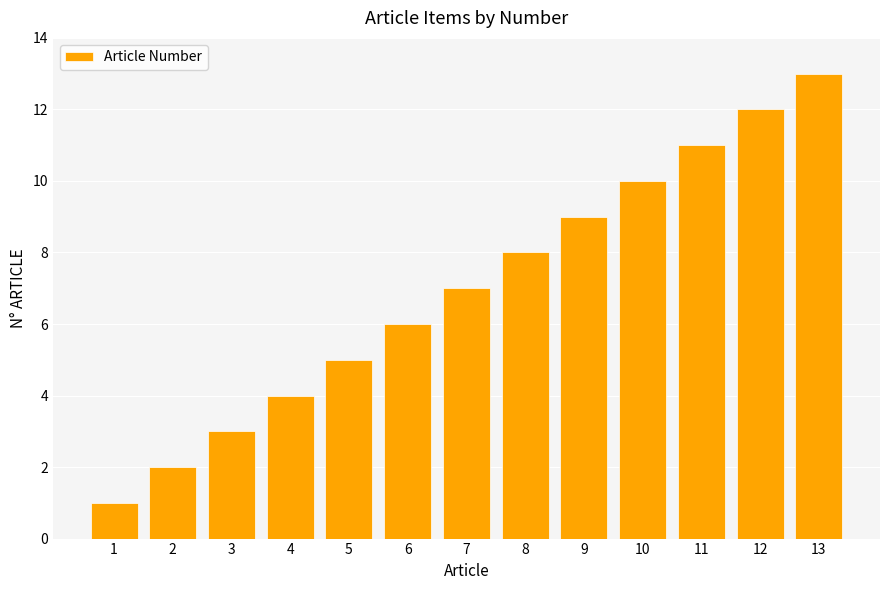

Is it true that the value at 6 is 11?

False